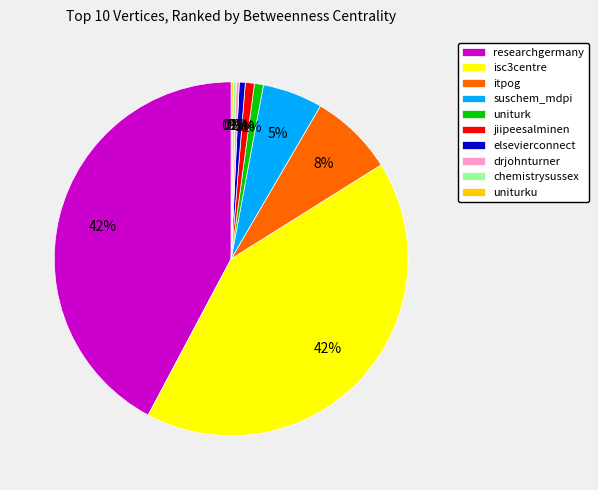

Between elsevierconnect and researchgermany, which is larger?

researchgermany